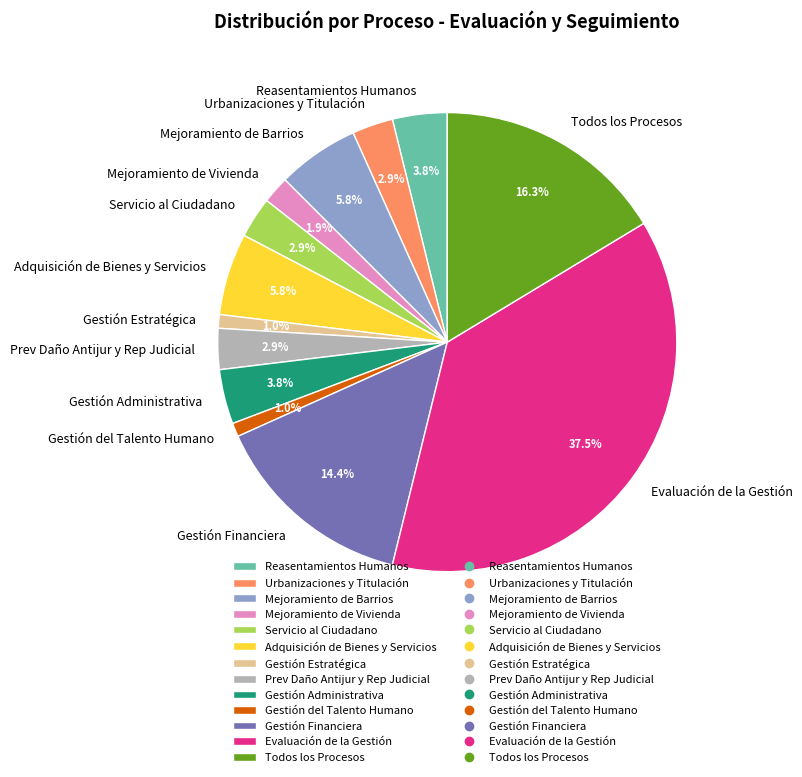

Is there any slice that represents more than half of the pie?

No